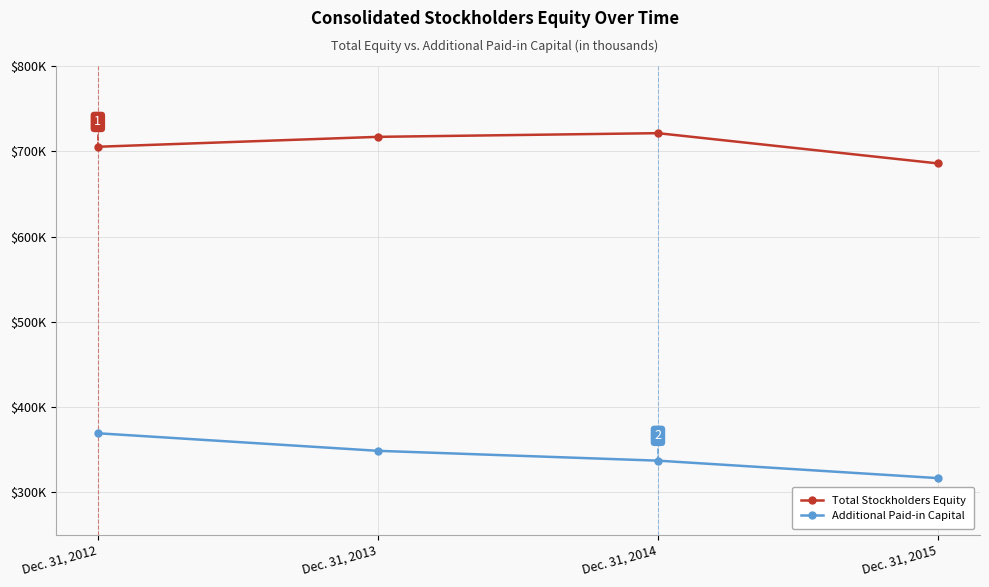

Does the chart have visible grid lines?

Yes